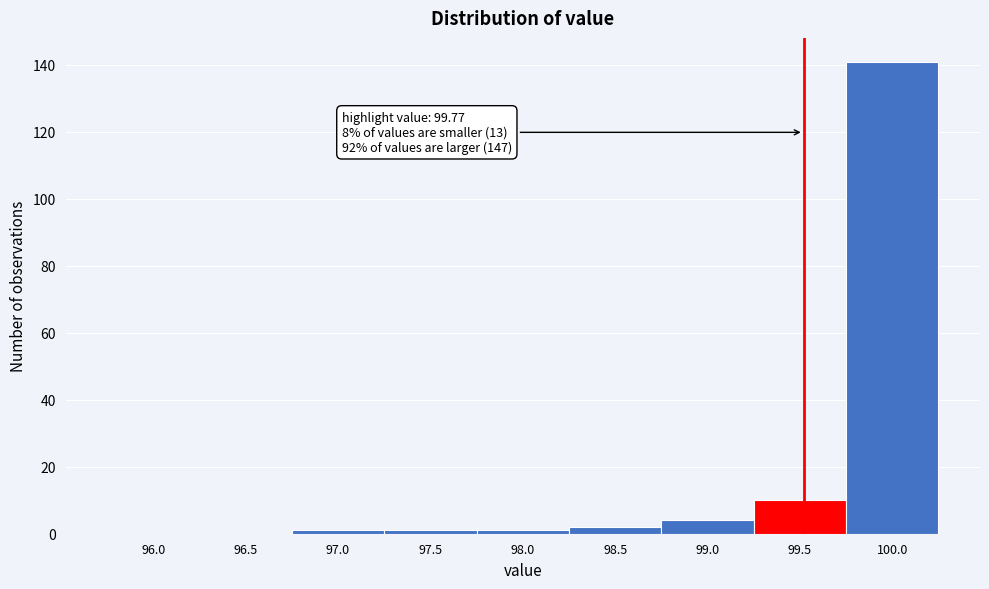

Reading left to right, list all the values displayed in this chart.

96.0=0	96.5=0	97.0=1	97.5=1	98.0=1	98.5=2	99.0=4	99.5=10	100.0=141